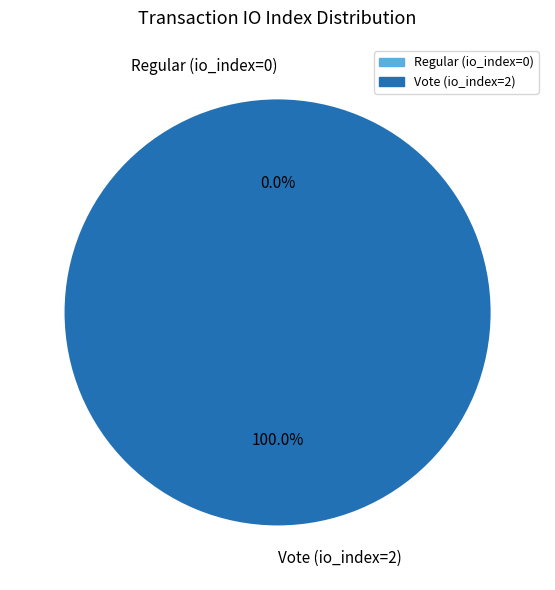

Is it true that Vote (io_index=2) is 99% of the pie?

False